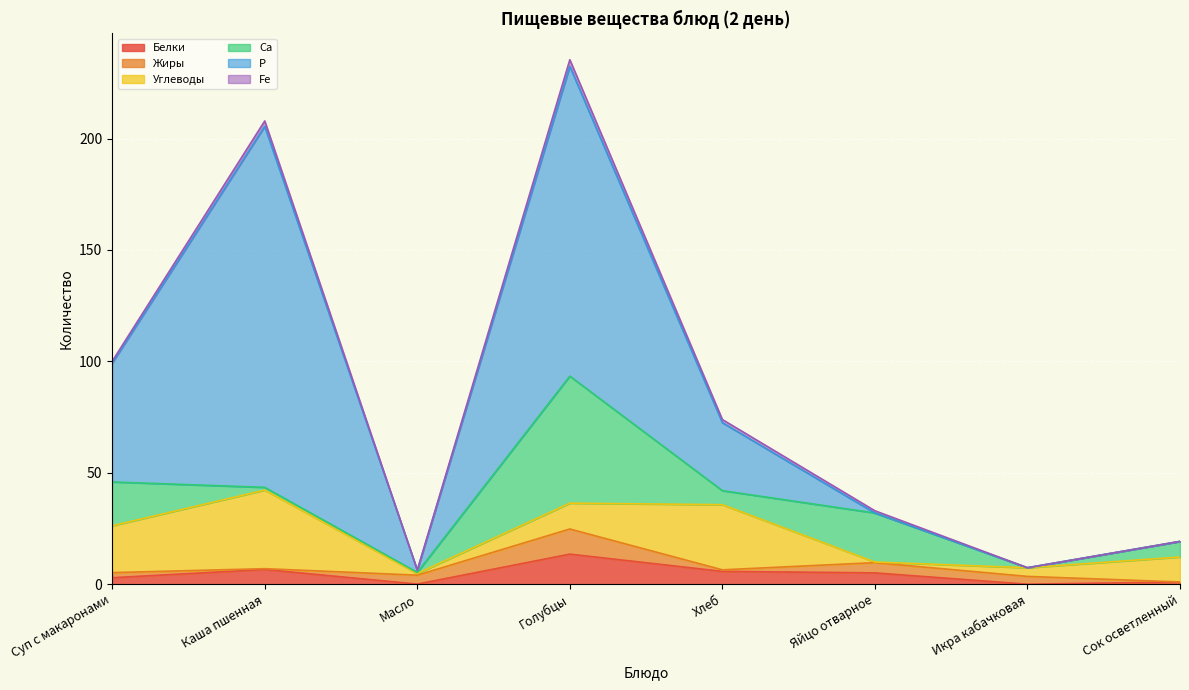

How many positive values does the Белки series have?

7